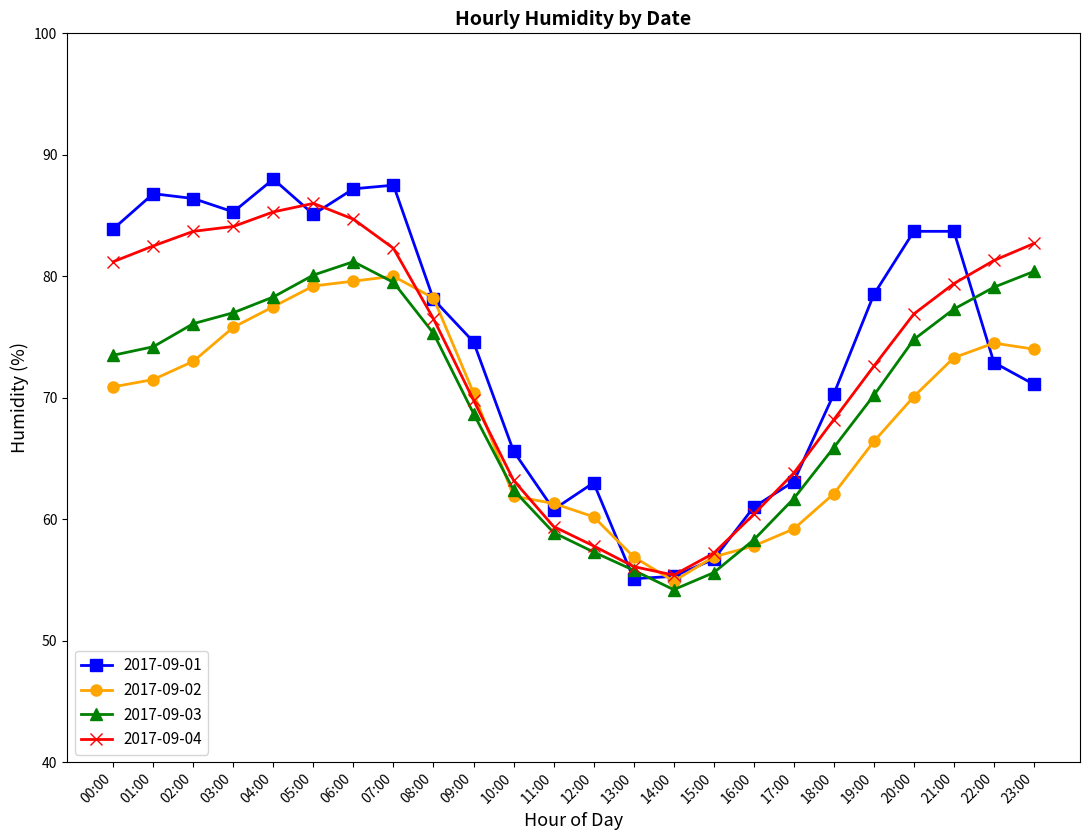

What is the label of the 8th point from the right?

16:00